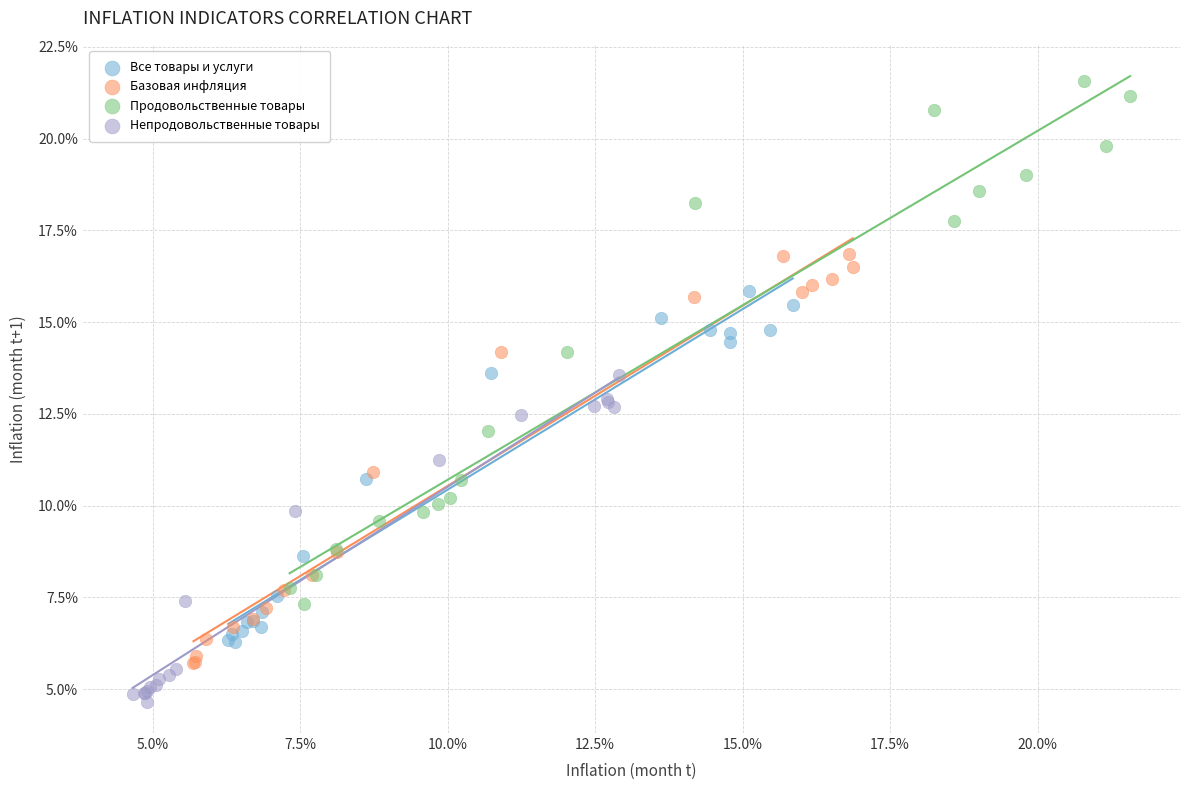

Which series has the largest Y range (max minus min)?

Продовольственные товары